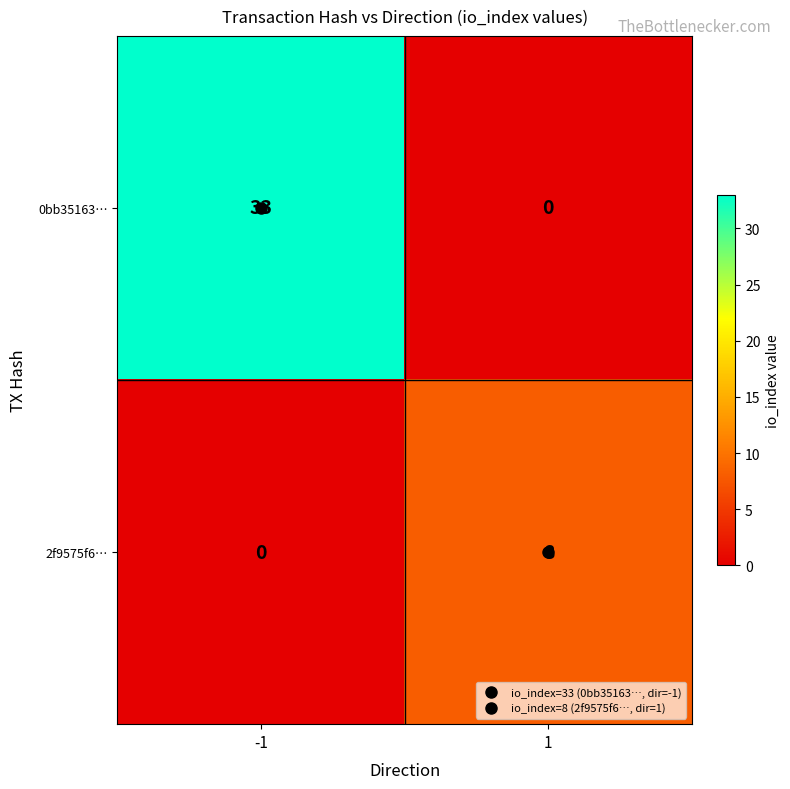

List the series in order of their overall mean, highest first.

0bb35163…, 2f9575f6…